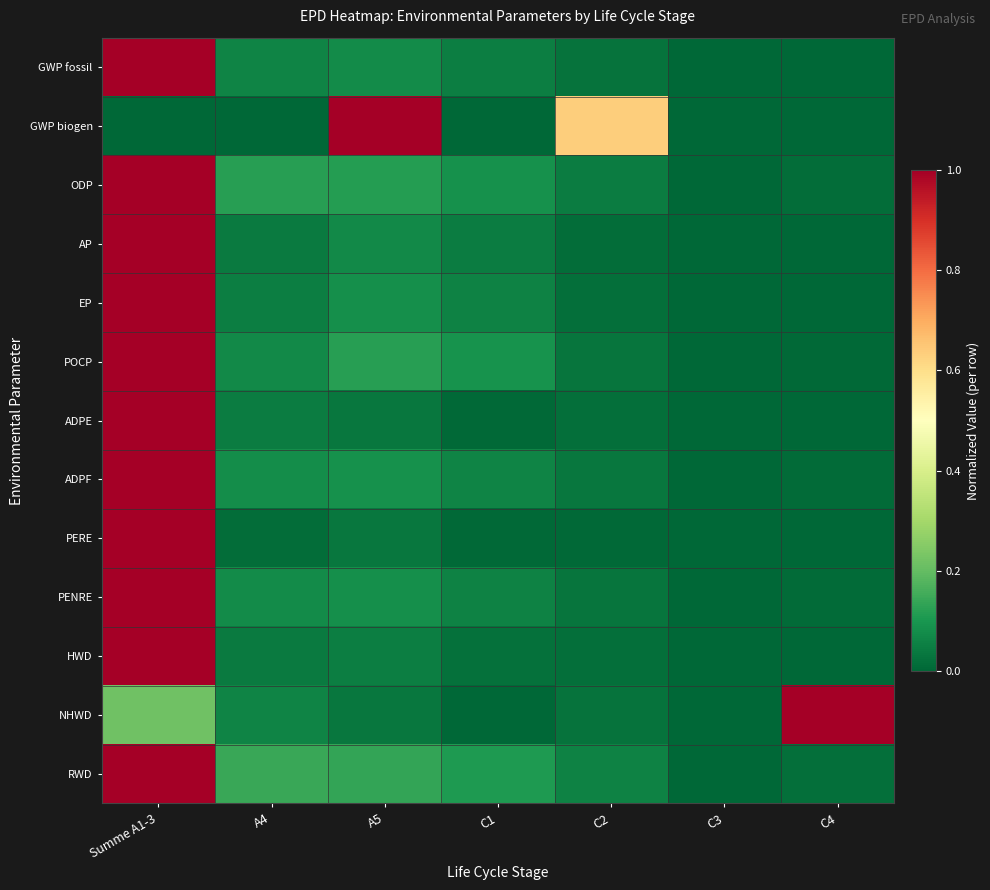

Reading left to right, extract all data points from this chart.

GWP fossil: Summe A1-3=1.0	A4=0.1	A5=0.1	C1=0.0	C2=0.0	C3=0.0	C4=0.0
GWP biogen: Summe A1-3=0.0	A4=0.0	A5=1.0	C1=0.0	C2=0.6	C3=0.0	C4=0.0
ODP: Summe A1-3=1.0	A4=0.1	A5=0.1	C1=0.1	C2=0.0	C3=0.0	C4=0.0
AP: Summe A1-3=1.0	A4=0.0	A5=0.1	C1=0.0	C2=0.0	C3=0.0	C4=0.0
EP: Summe A1-3=1.0	A4=0.0	A5=0.1	C1=0.1	C2=0.0	C3=0.0	C4=0.0
POCP: Summe A1-3=1.0	A4=0.1	A5=0.1	C1=0.1	C2=0.0	C3=0.0	C4=0.0
ADPE: Summe A1-3=1.0	A4=0.0	A5=0.0	C1=0.0	C2=0.0	C3=0.0	C4=0.0
ADPF: Summe A1-3=1.0	A4=0.1	A5=0.1	C1=0.1	C2=0.0	C3=0.0	C4=0.0
PERE: Summe A1-3=1.0	A4=0.0	A5=0.0	C1=0.0	C2=0.0	C3=0.0	C4=0.0
PENRE: Summe A1-3=1.0	A4=0.1	A5=0.1	C1=0.1	C2=0.0	C3=0.0	C4=0.0
HWD: Summe A1-3=1.0	A4=0.0	A5=0.0	C1=0.0	C2=0.0	C3=0.0	C4=0.0
NHWD: Summe A1-3=0.2	A4=0.1	A5=0.0	C1=0.0	C2=0.0	C3=0.0	C4=1.0
RWD: Summe A1-3=1.0	A4=0.1	A5=0.1	C1=0.1	C2=0.1	C3=0.0	C4=0.0